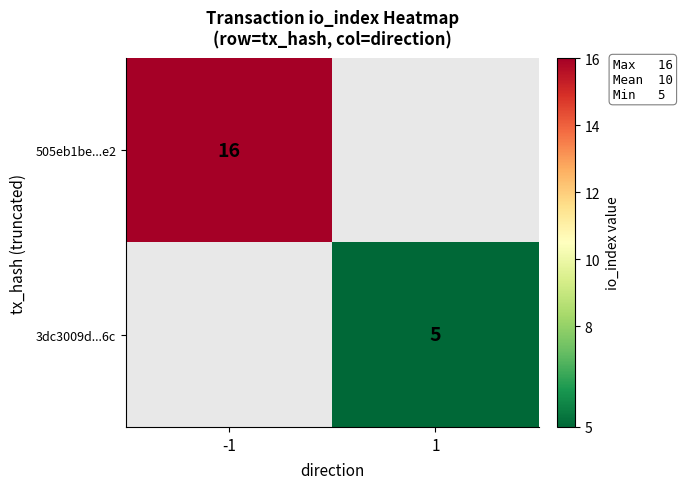

The value of 505eb1be...e2 at -1 is 22. True or false?

False